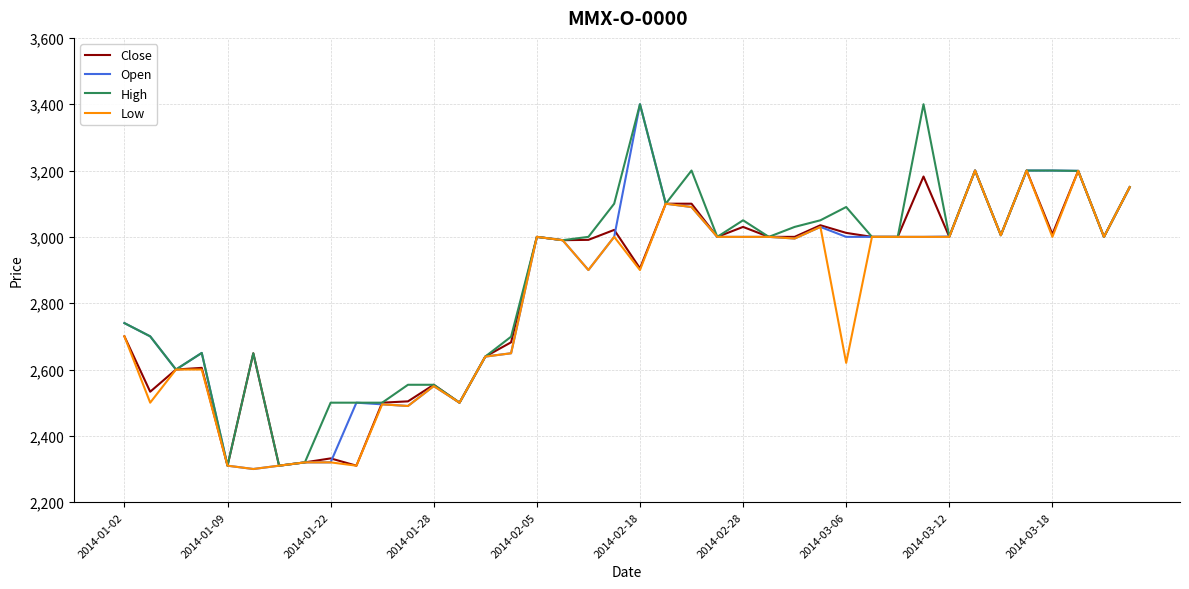

What is the highest value of the Open series?

3400